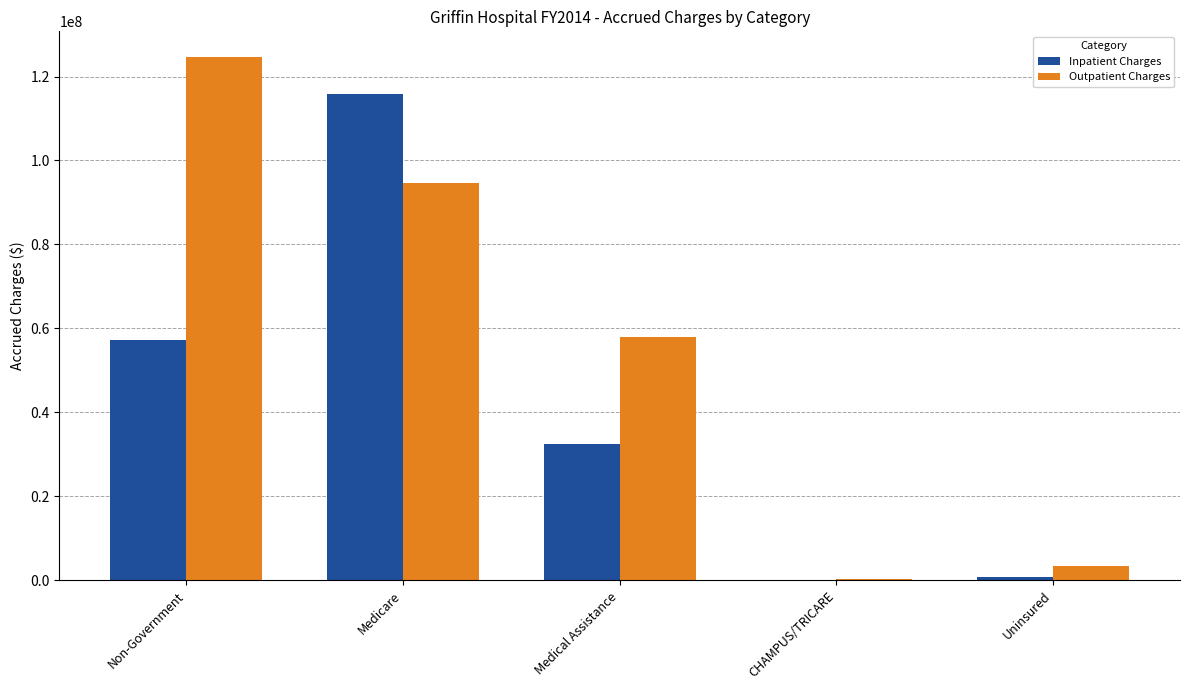

Is the value of Outpatient Charges at CHAMPUS/TRICARE greater than the value of Inpatient Charges at Medical Assistance?

No